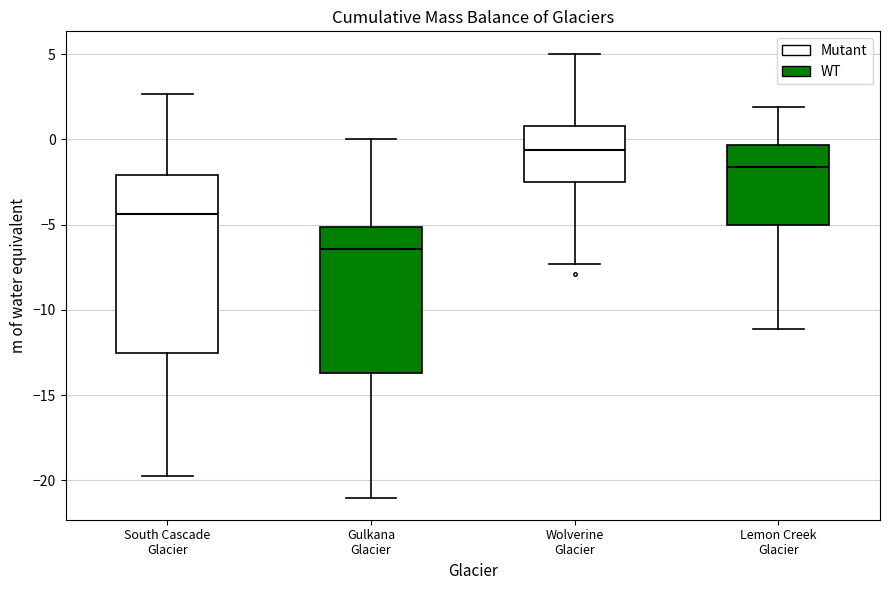

Where does the upper whisker of the box for South Cascade Glacier end on the y-axis? The values are not printed on the chart, so give them approximately, as read against the axis.

2.5